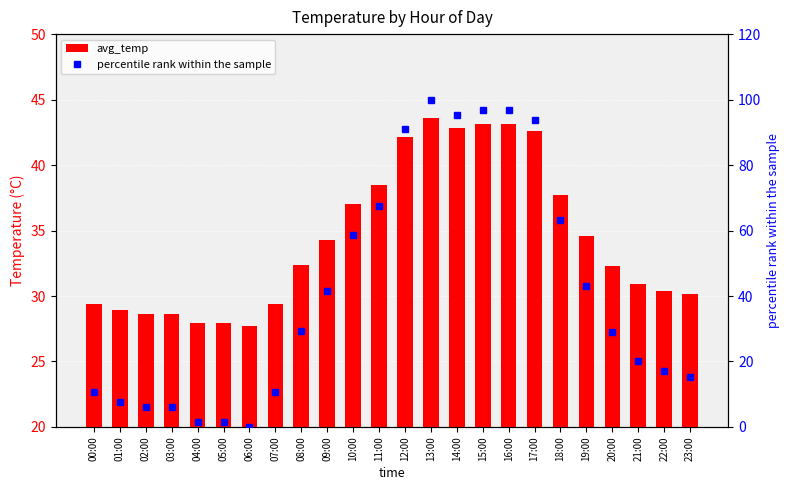

Are the bars horizontal?

No